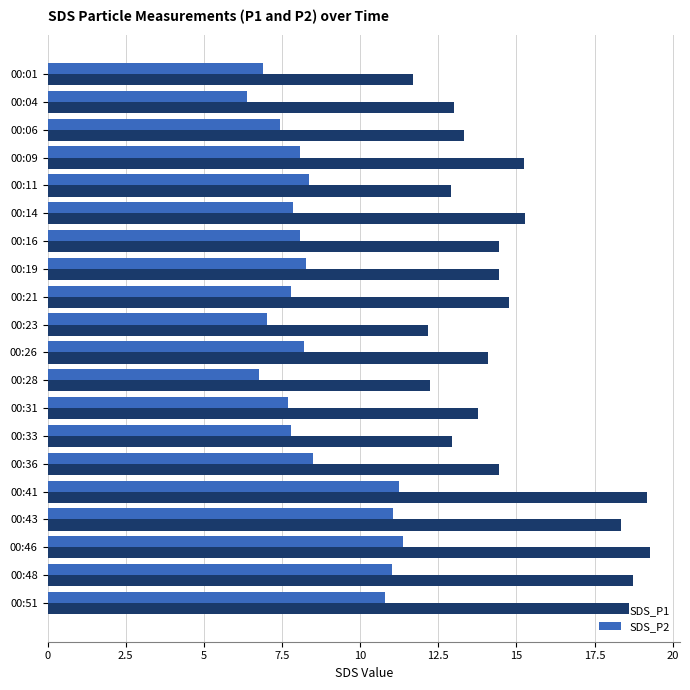

Which series has the largest total across all categories?

SDS_P1